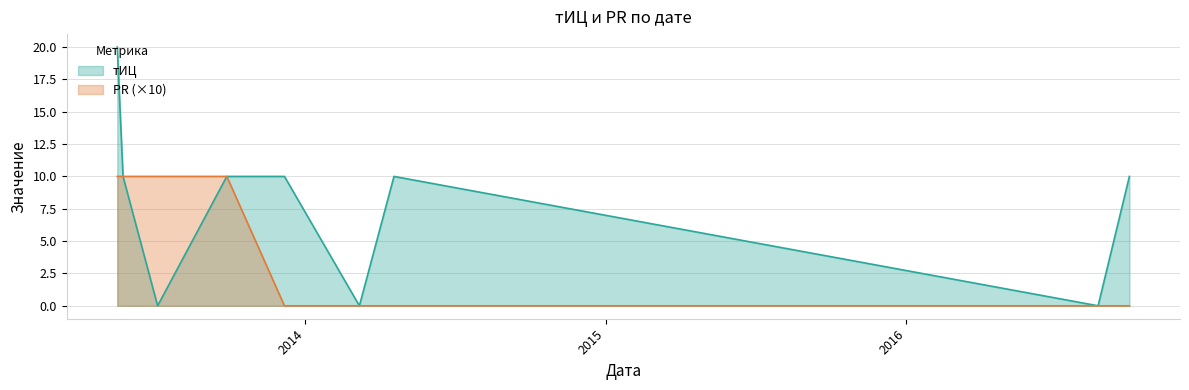

The тИЦ series shows 0 at 2013-07-06. True or false?

True